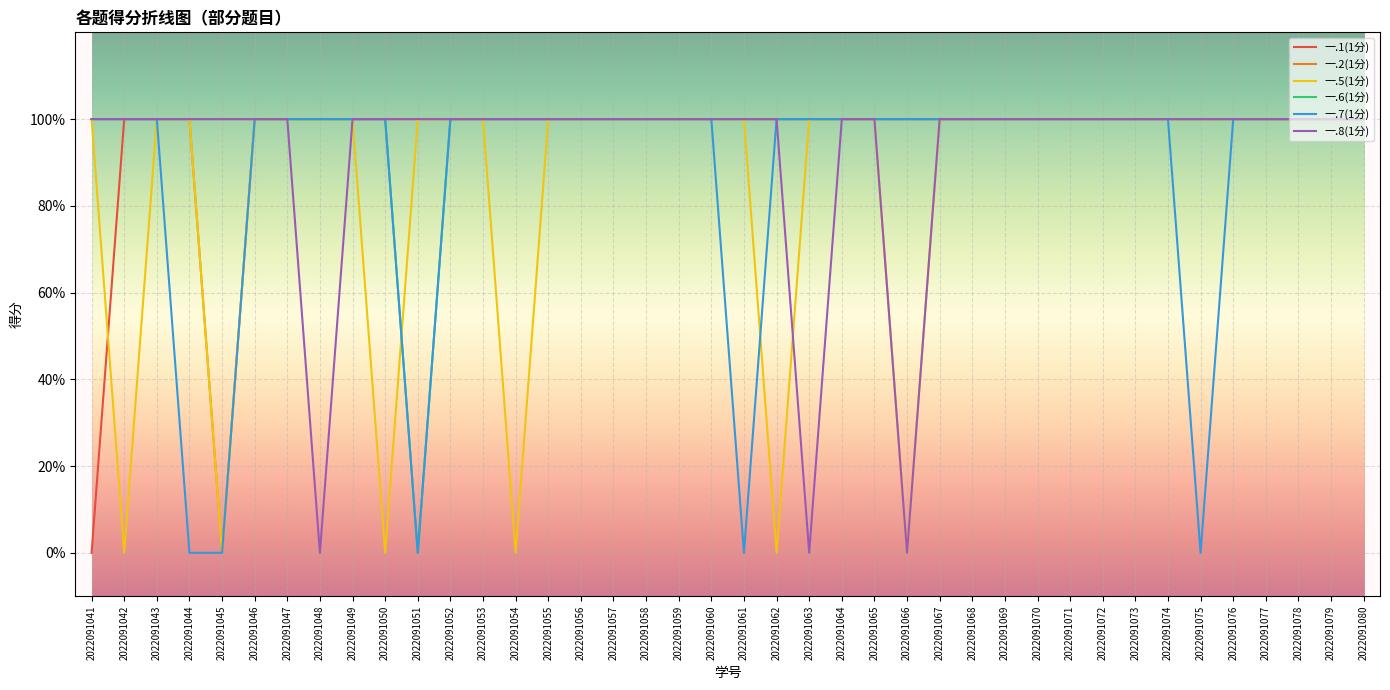

True or false: 一.6(1分) has more than 2 interior local peaks.

False